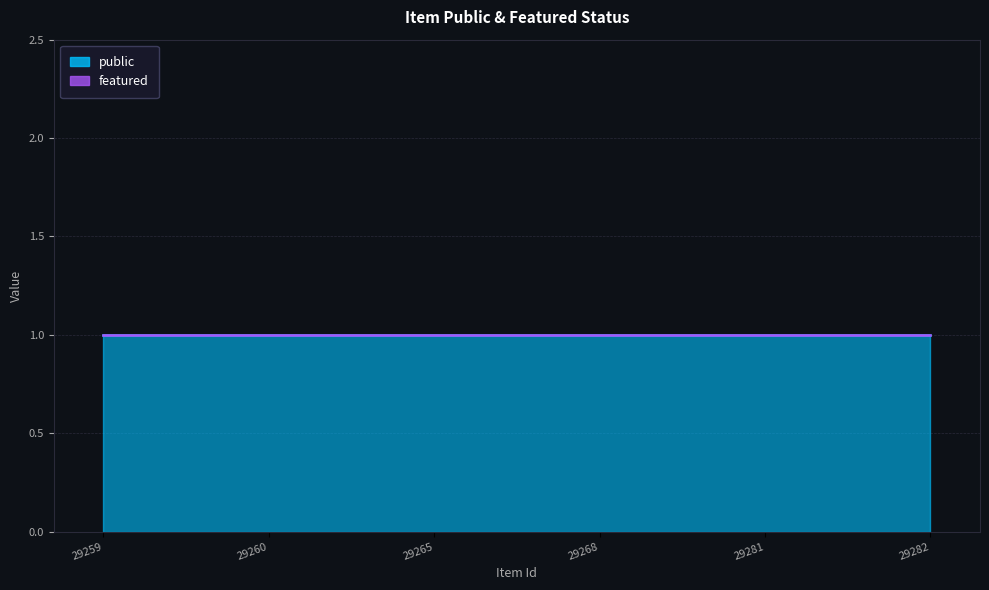

The value of featured at 29282 is 0. True or false?

True